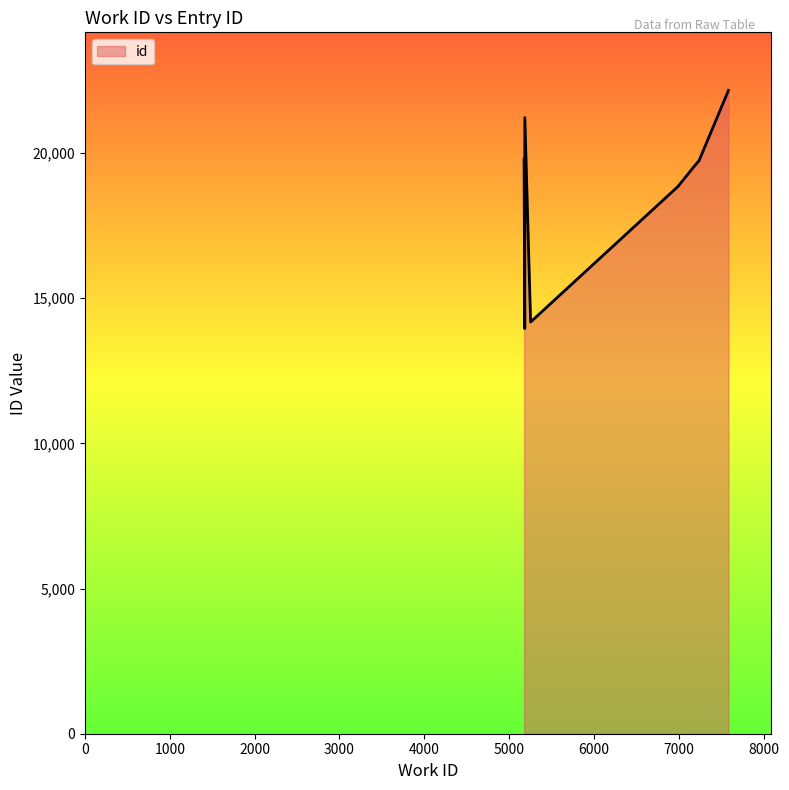

What is the sum of all values?

188866